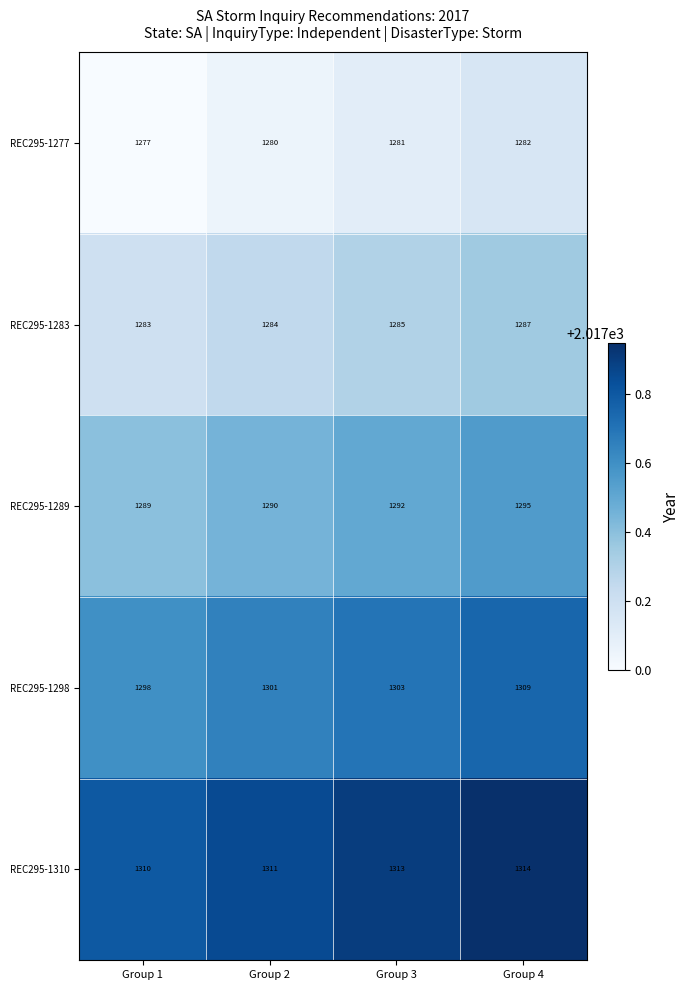

The REC295-1289 series shows 646 at Group 2. True or false?

False